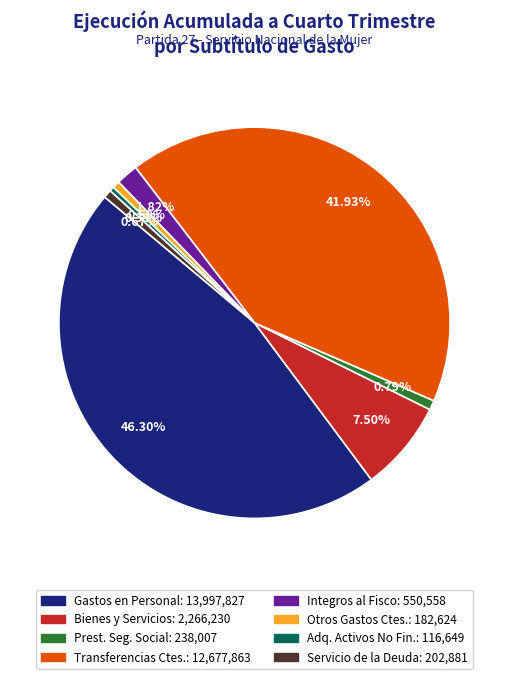

Is there a majority slice in this chart?

No